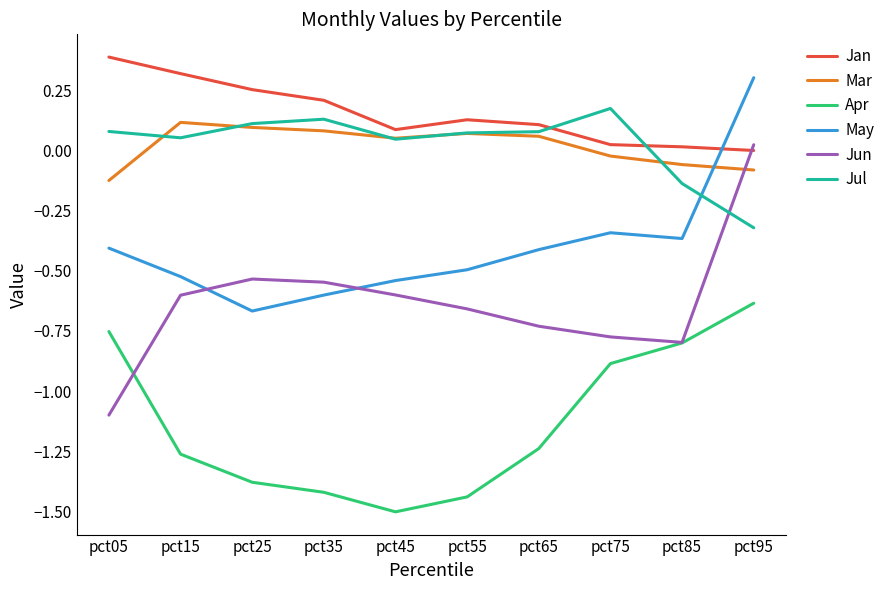

What is the smallest value displayed?

-1.5